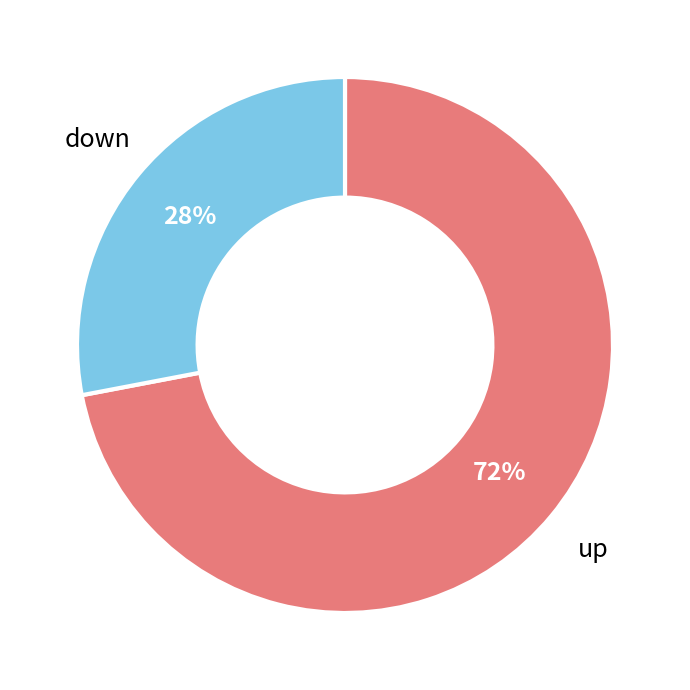

What is the majority slice?

up